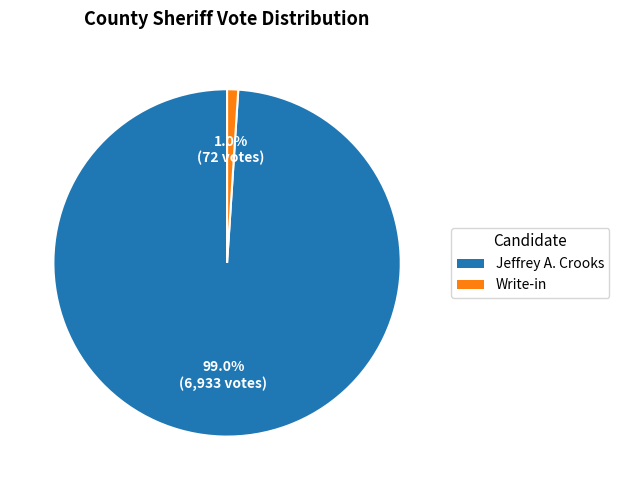

Is there a majority slice in this chart?

Yes